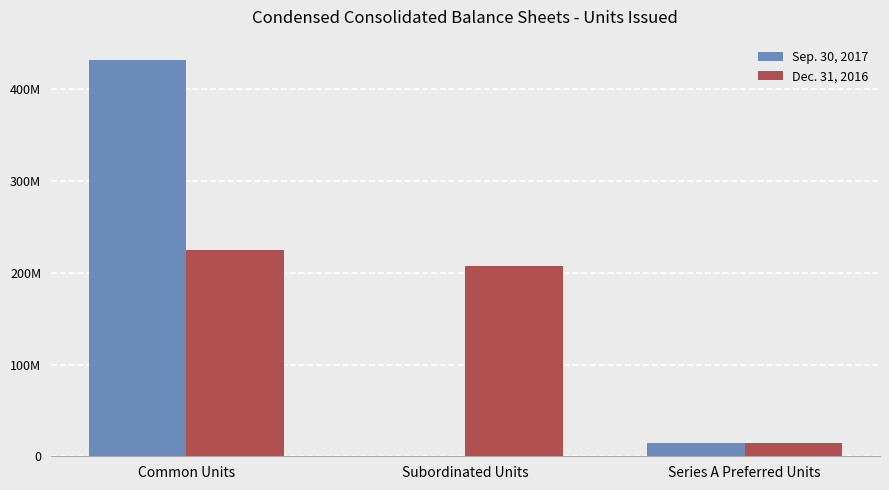

What are all the series names shown in the legend?

Sep. 30, 2017, Dec. 31, 2016